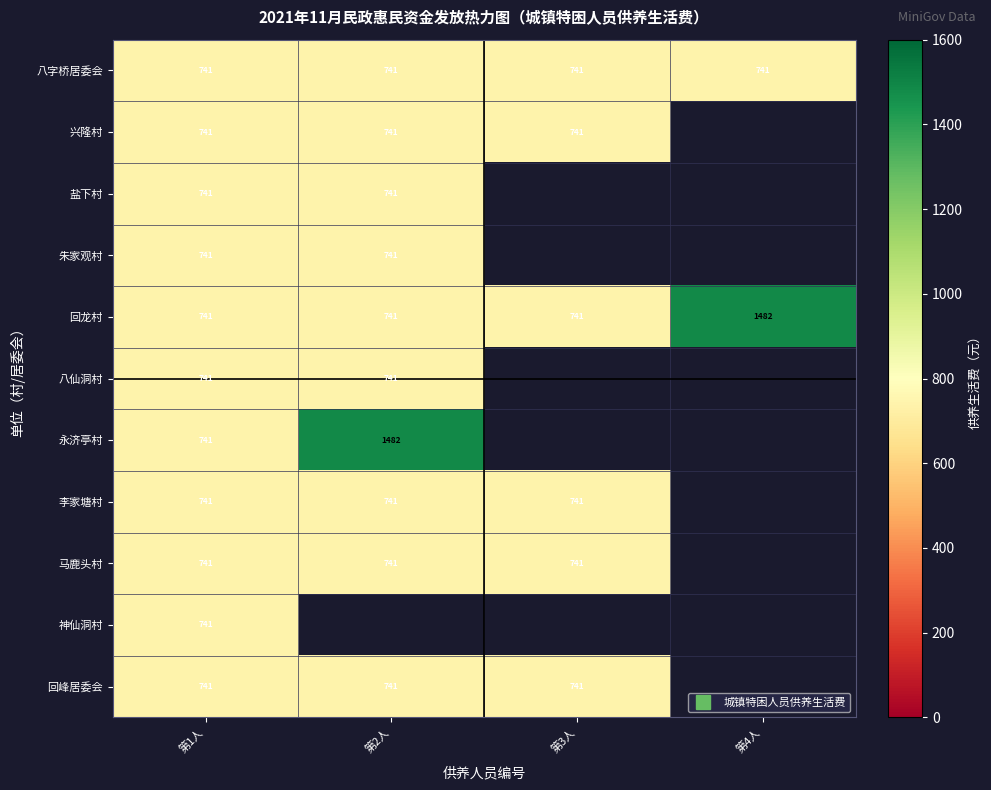

How many data points does each series have?

4